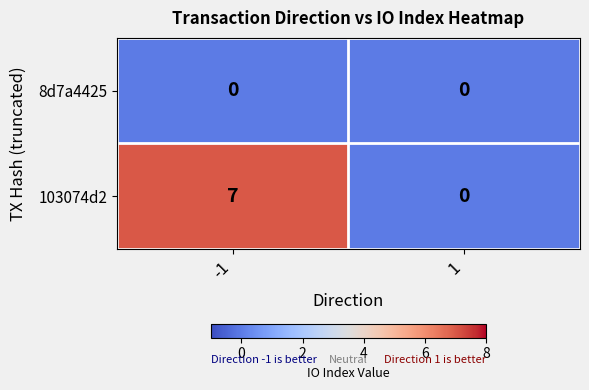

Is the value of 8d7a4425 at 1 greater than the value of 103074d2 at -1?

No